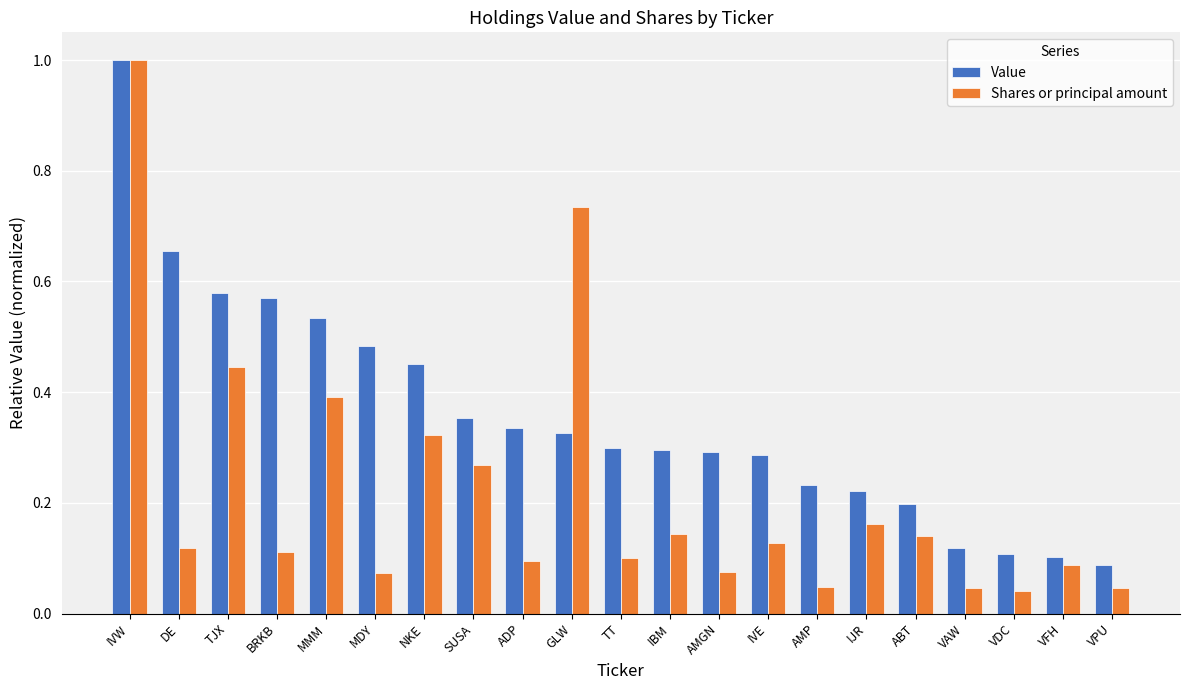

Which series has the widest spread of values?

Shares or principal amount